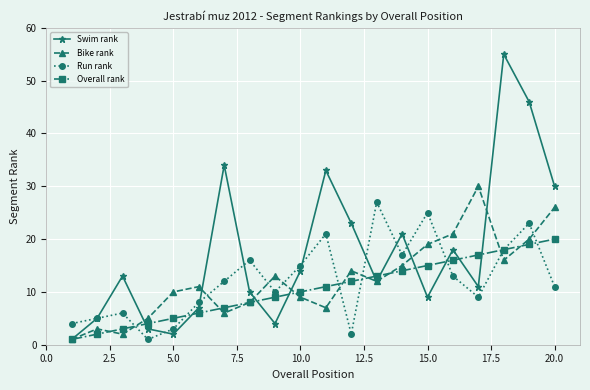

Count the number of categories in the chart.

20